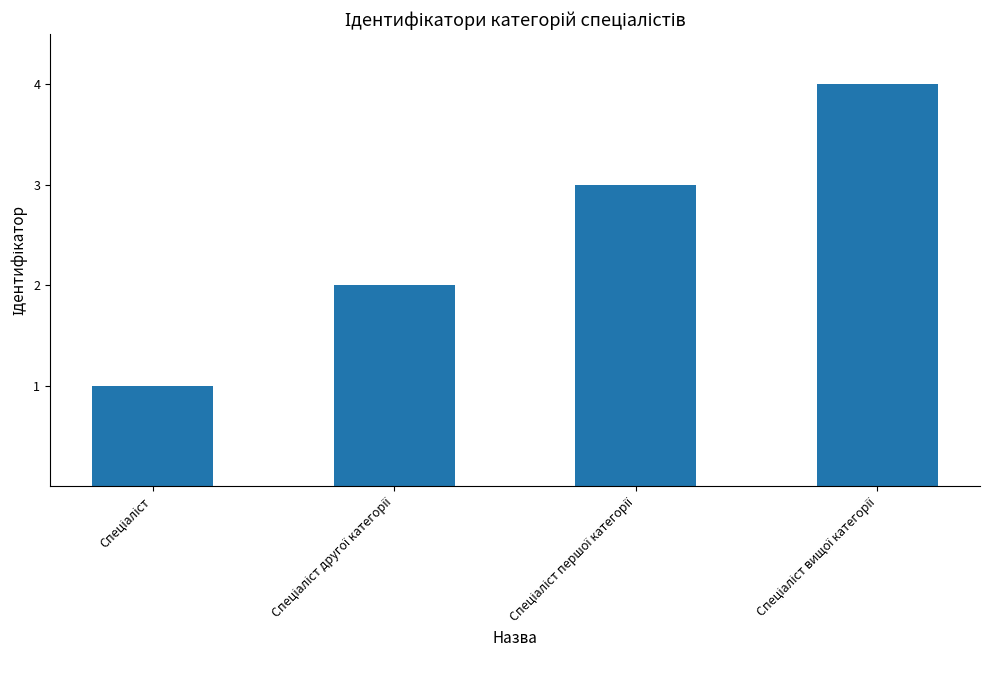

What is the maximum value shown in the chart?

4